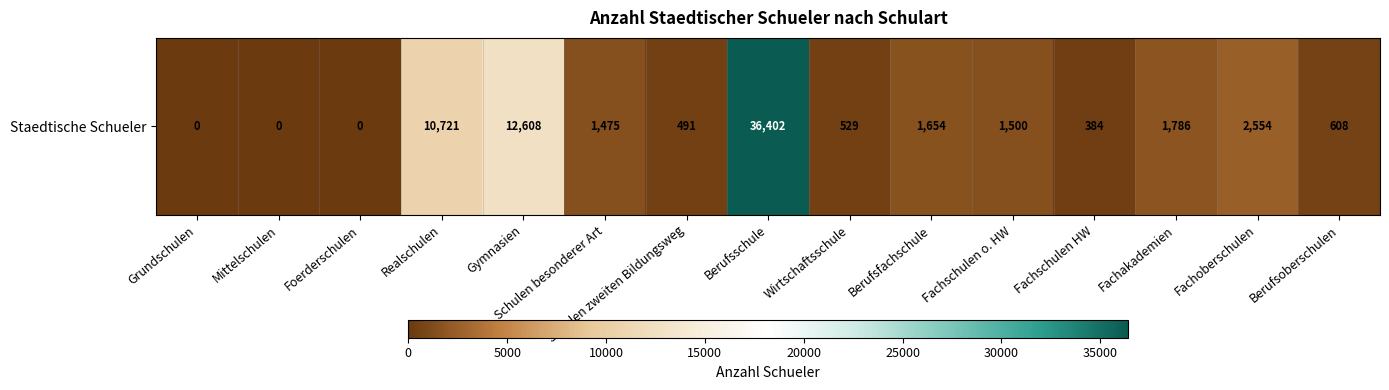

What is the average value?

4714